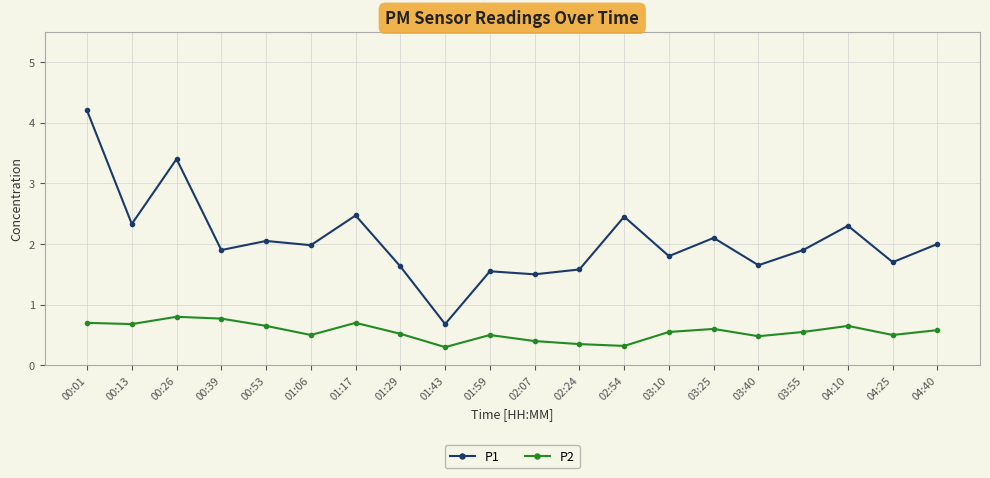

Where does the P1 series first go above 1?

00:01